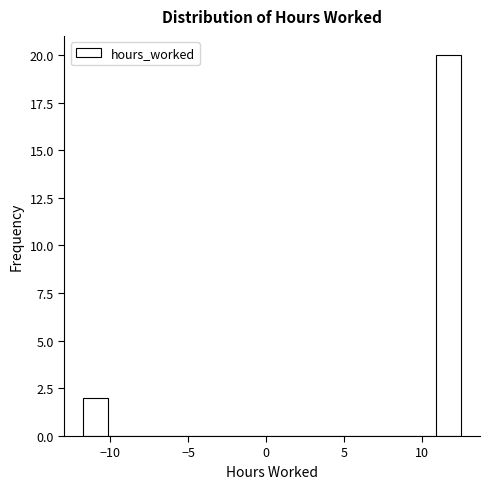

Around what value on the x-axis is the tallest bar? Give the approximate position of its centre, as read against the axis.

11.5